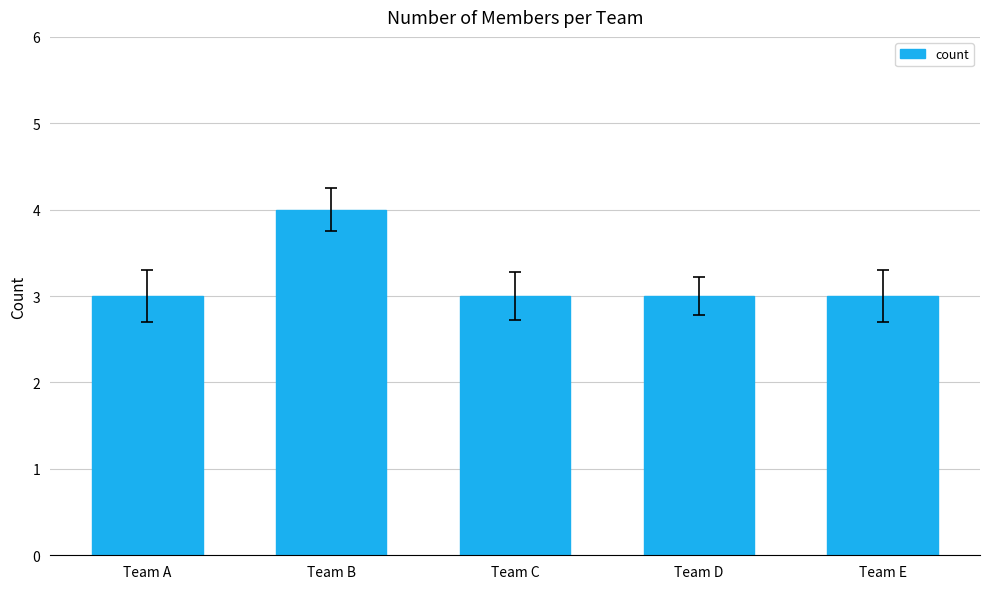

What is the ratio of the value at Team C to the value at Team A?

1.0